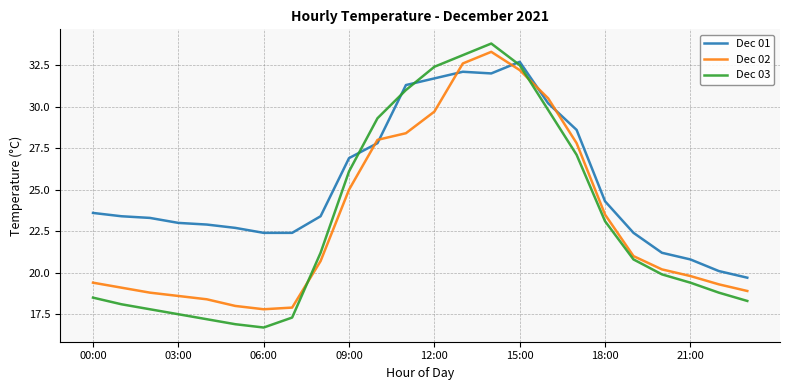

Which series has the largest range (max minus min)?

Dec 03